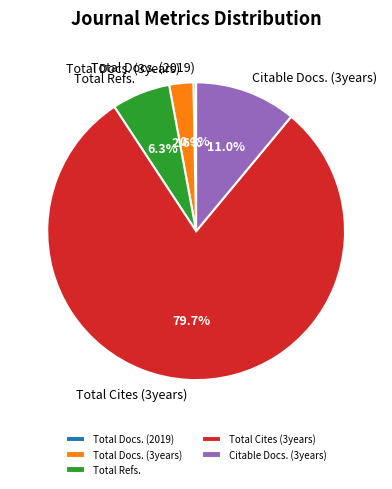

Does Total Cites (3years) represent more than half of the total?

Yes